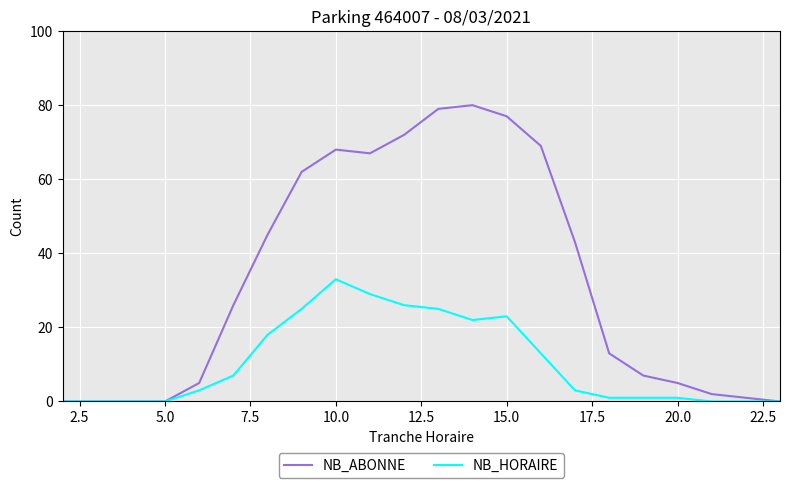

Which series has the largest total across all categories?

NB_ABONNE